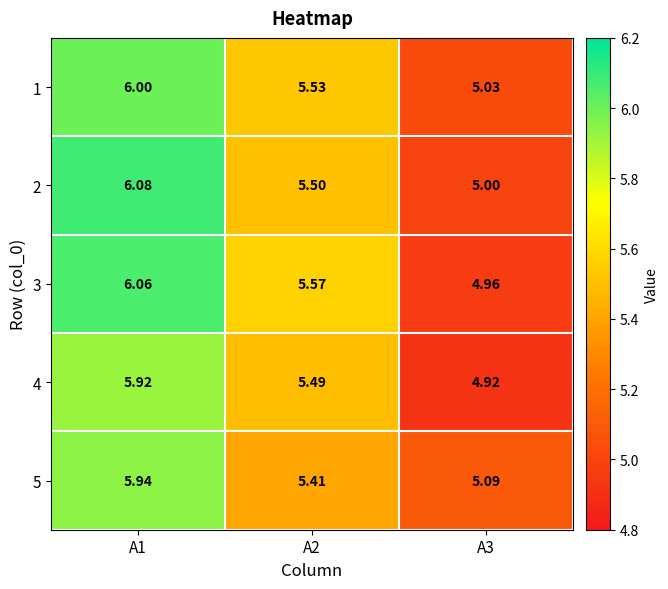

What is the total value across all series at A2?

27.5